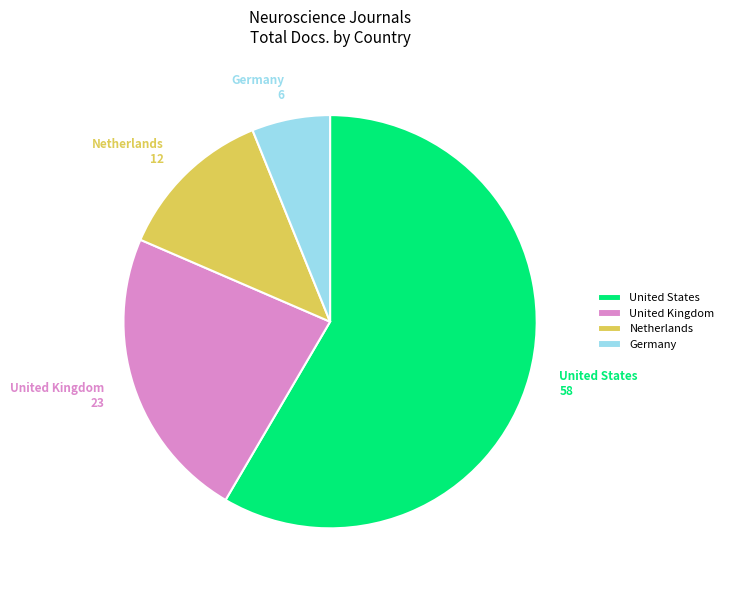

Approximately how many times larger is the value at Netherlands compared to Germany?

2.0